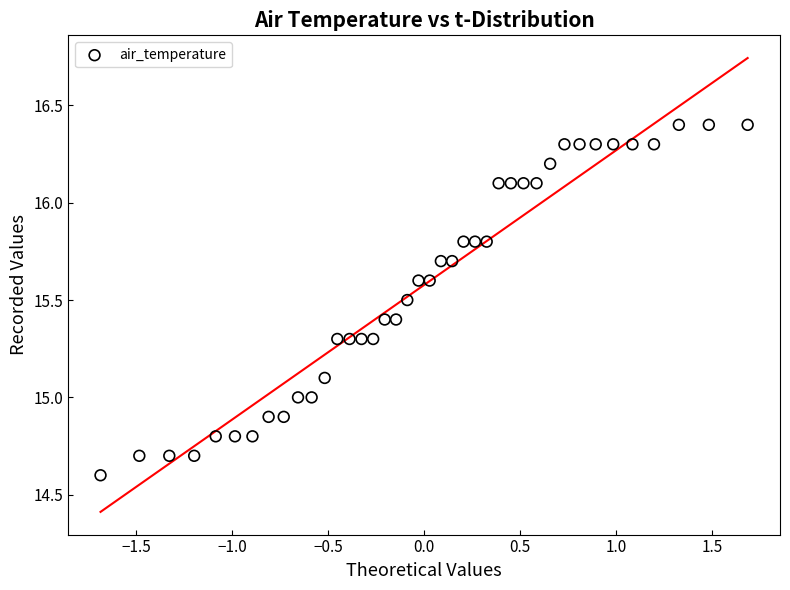

What is the range of X values (max minus min)?

3.4